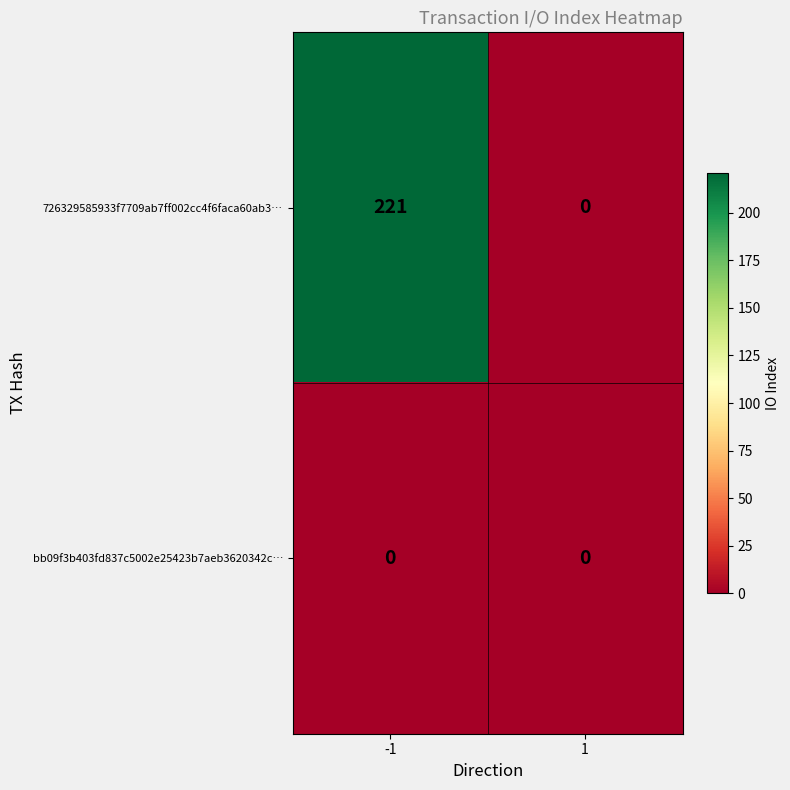

Reading left to right, extract all data points from this chart.

726329585933f7709ab7ff002cc4f6faca60ab3…: 221	0
bb09f3b403fd837c5002e25423b7aeb3620342c…: 0	0